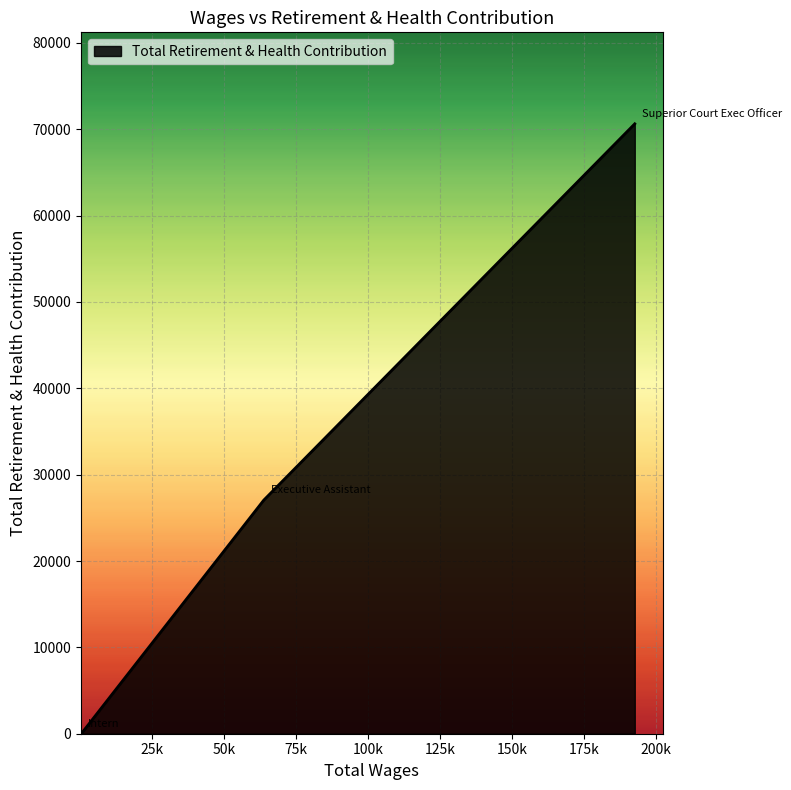

What is the sum of all values?

97694